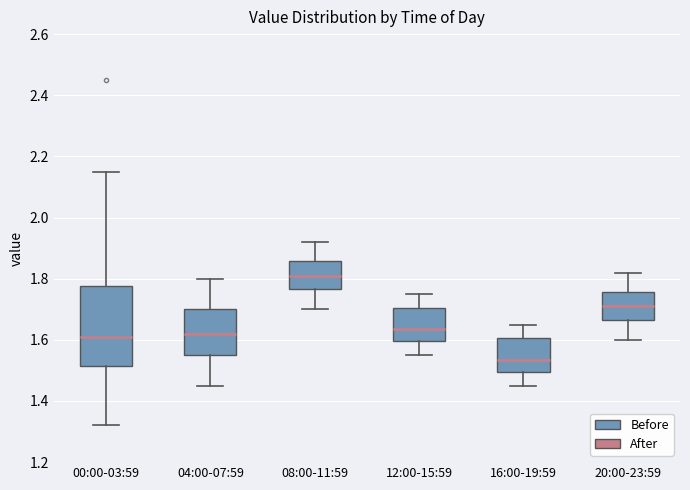

Reading left to right, transcribe this box plot: for each box, give where its median line is, the range the box spans, and where its two whiskers end, as read against the y-axis. The values are not printed on the chart, so give them approximately, as read against the axis.

00:00-03:59: median 1.62, box 1.52 to 1.78, whiskers 1.32 to 2.16
04:00-07:59: median 1.62, box 1.56 to 1.70, whiskers 1.46 to 1.80
08:00-11:59: median 1.82, box 1.76 to 1.86, whiskers 1.70 to 1.92
12:00-15:59: median 1.64, box 1.60 to 1.70, whiskers 1.56 to 1.76
16:00-19:59: median 1.54, box 1.50 to 1.60, whiskers 1.46 to 1.66
20:00-23:59: median 1.72, box 1.66 to 1.76, whiskers 1.60 to 1.82